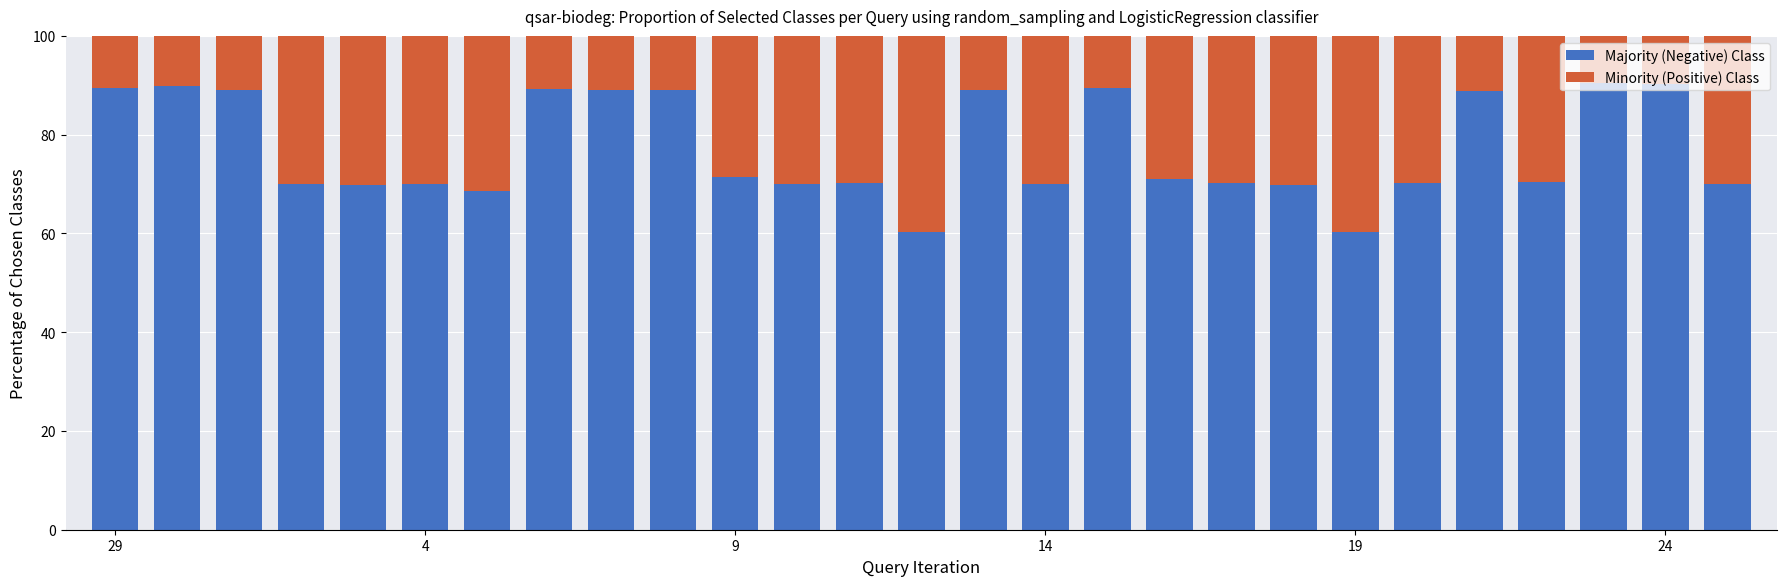

Are the bars horizontal?

No